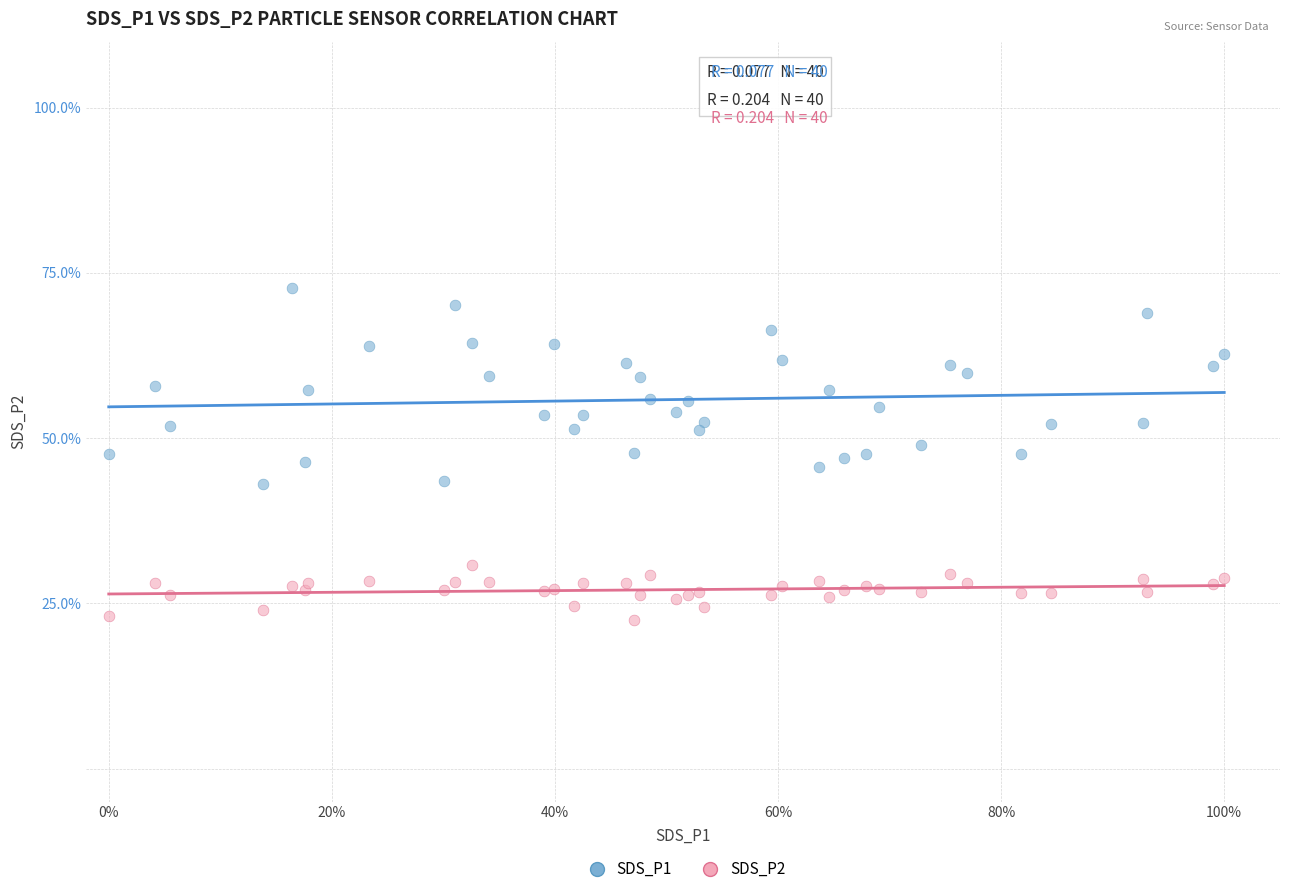

Which series reaches the maximum Y coordinate?

SDS_P1